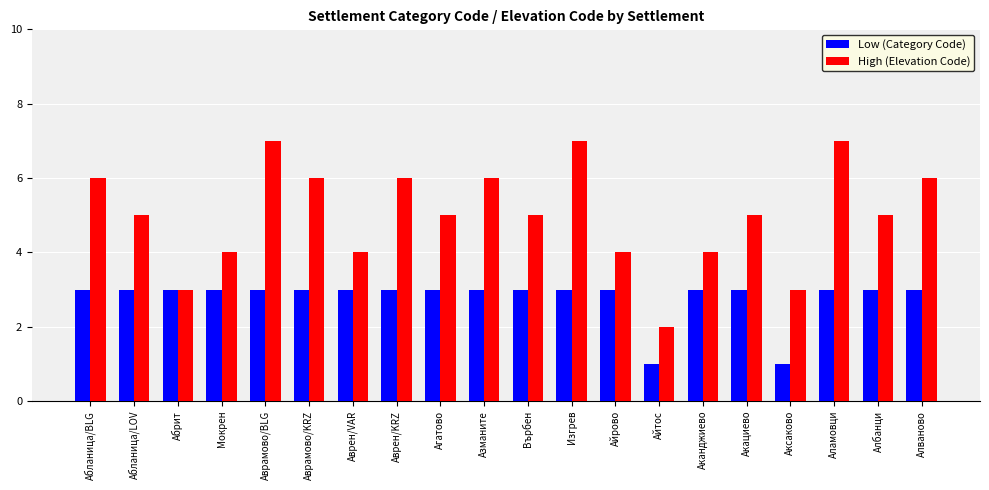

How many bars are there in each group?

2